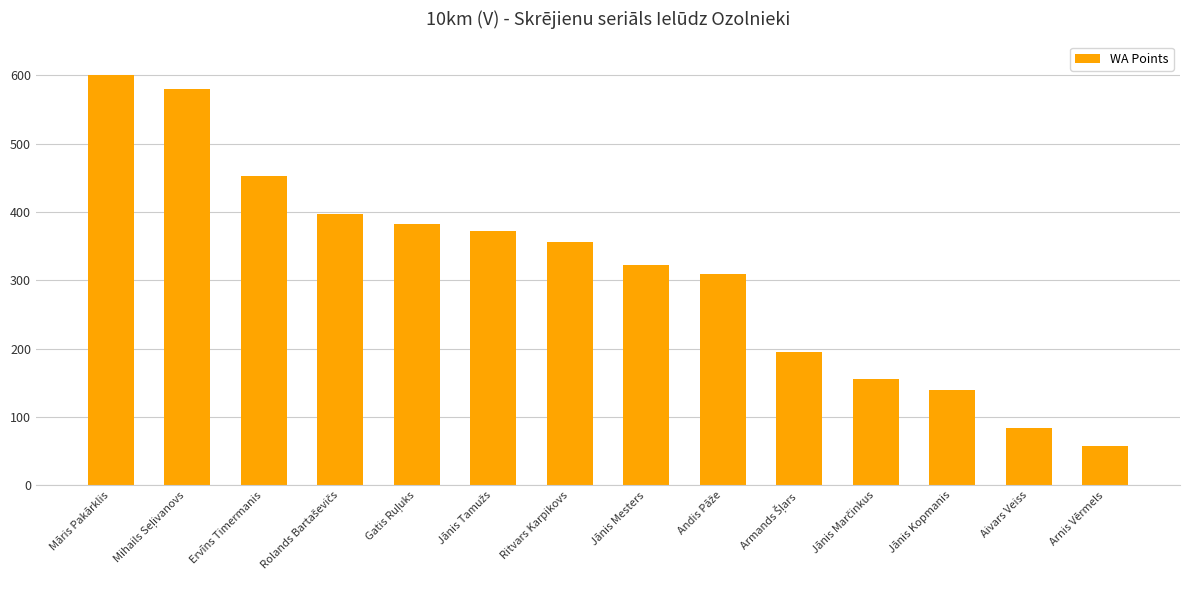

Count the number of categories in the chart.

14